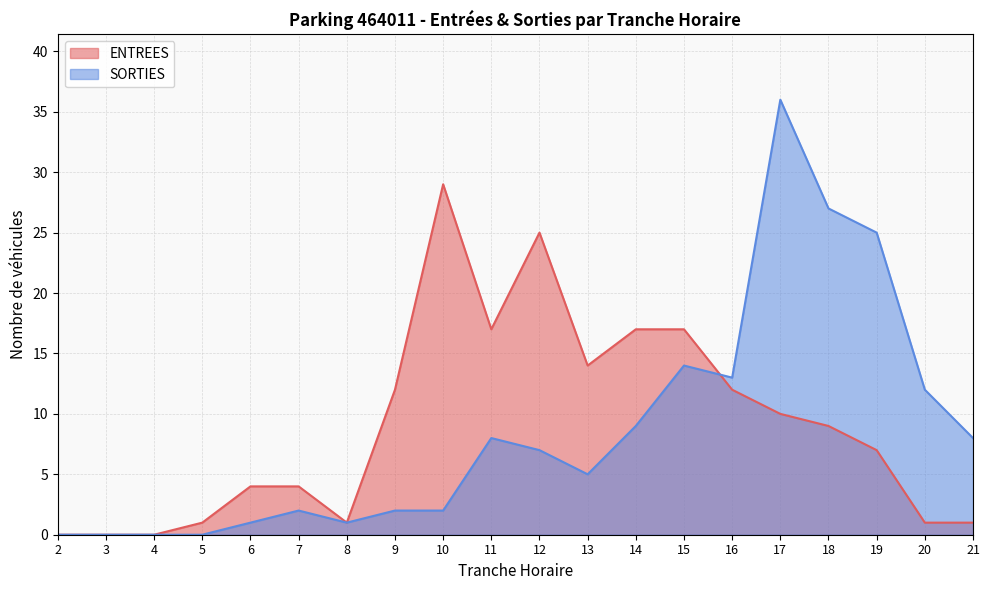

Which series has the largest range (max minus min)?

SORTIES